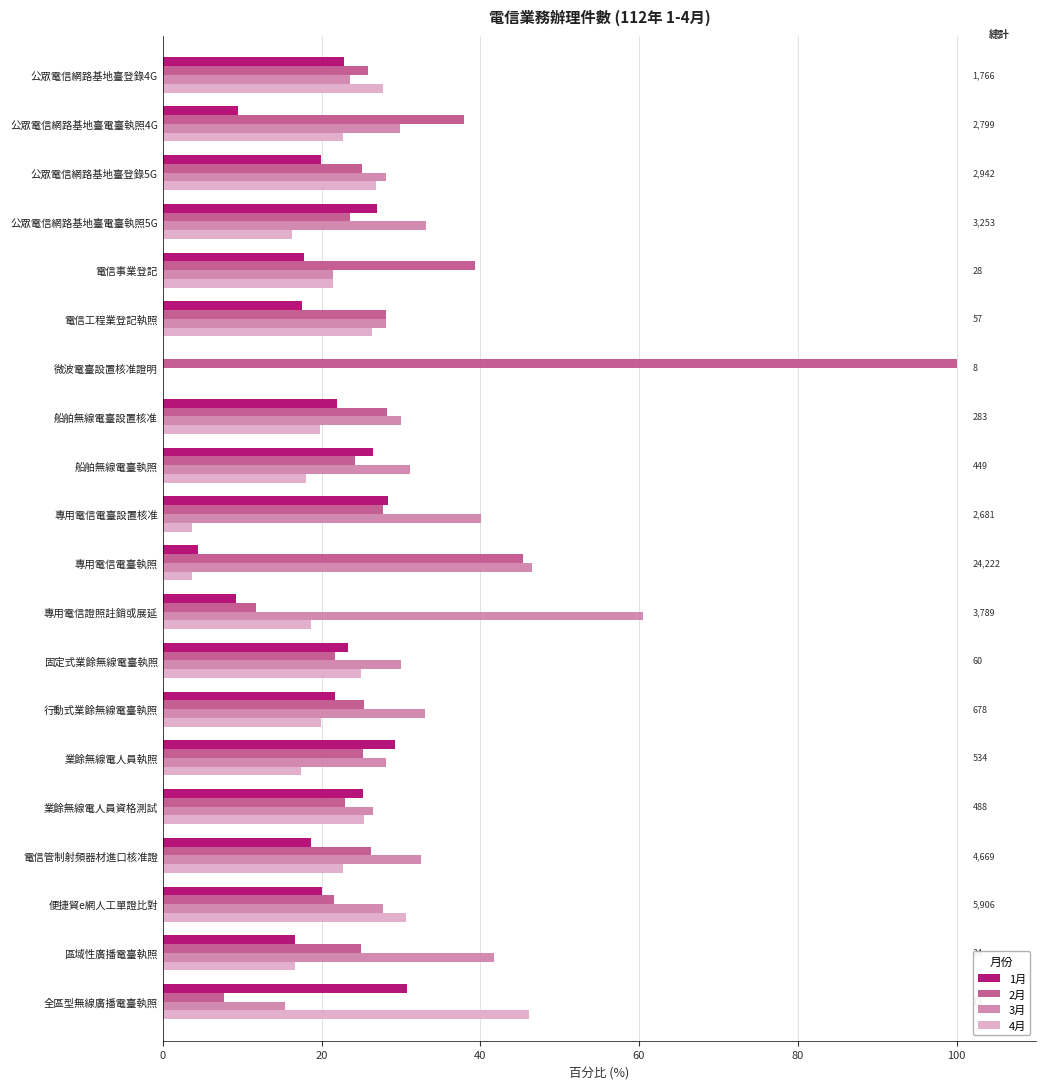

The 2月 series shows 52.0 at 公眾電信網路基地臺電臺執照4G. True or false?

False